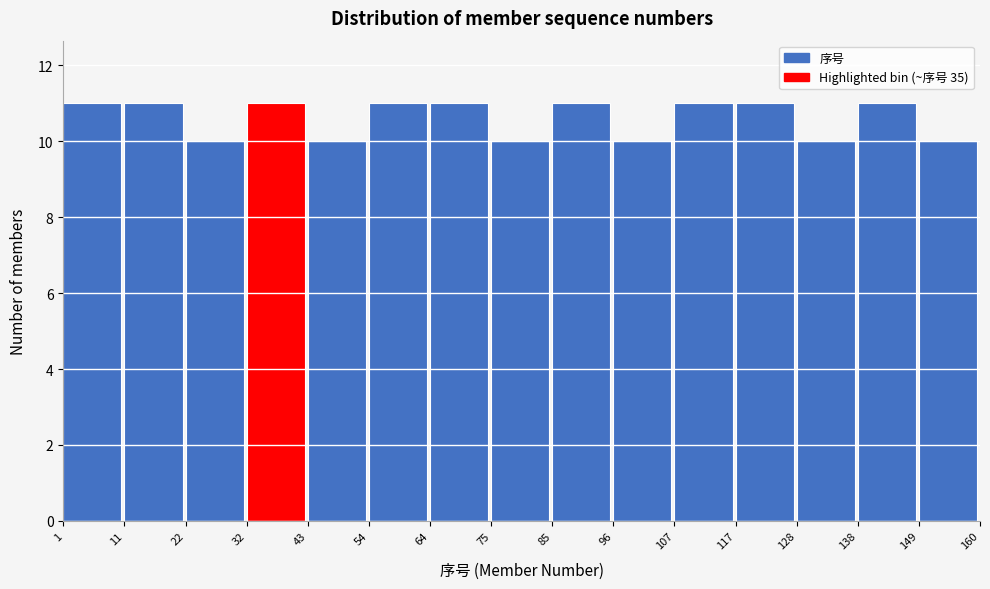

Reading left to right, transcribe this chart: for each bar, give the range it covers on the x-axis and its height. The values are not printed on the chart, so give them approximately, as read against the axis.

1 to 11: 11
11 to 22: 11
22 to 32: 10
32 to 43: 11
43 to 54: 10
54 to 64: 11
64 to 75: 11
75 to 85: 10
85 to 96: 11
96 to 107: 10
107 to 117: 11
117 to 128: 11
128 to 138: 10
138 to 149: 11
149 to 160: 10